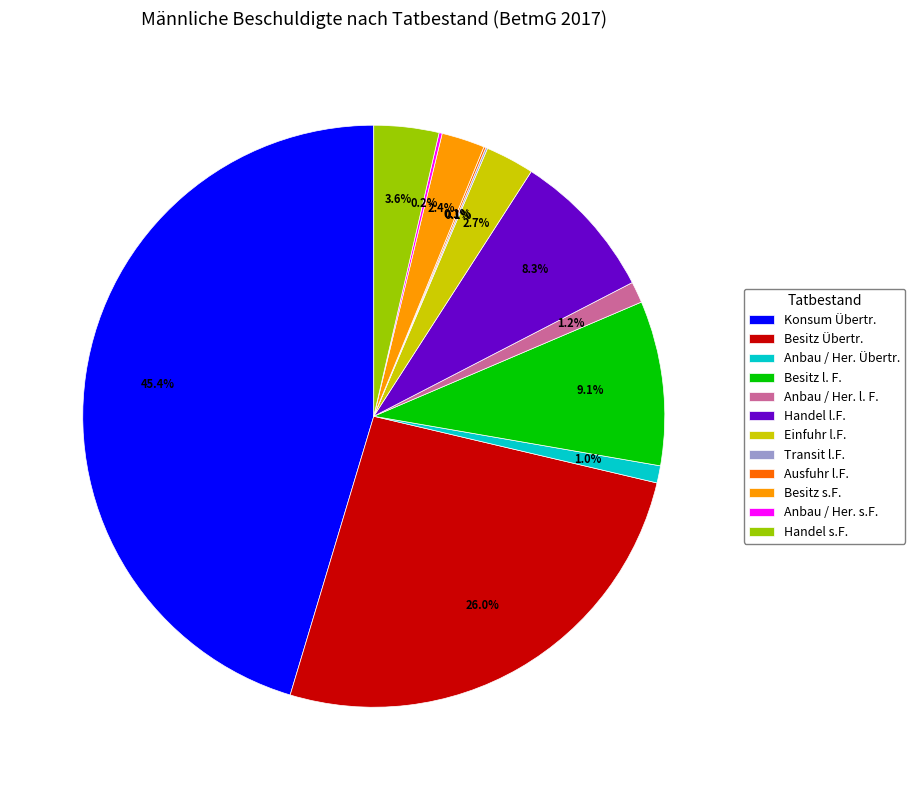

What is the ratio of the value at Handel l.F. to the value at Besitz l. F.?

0.9